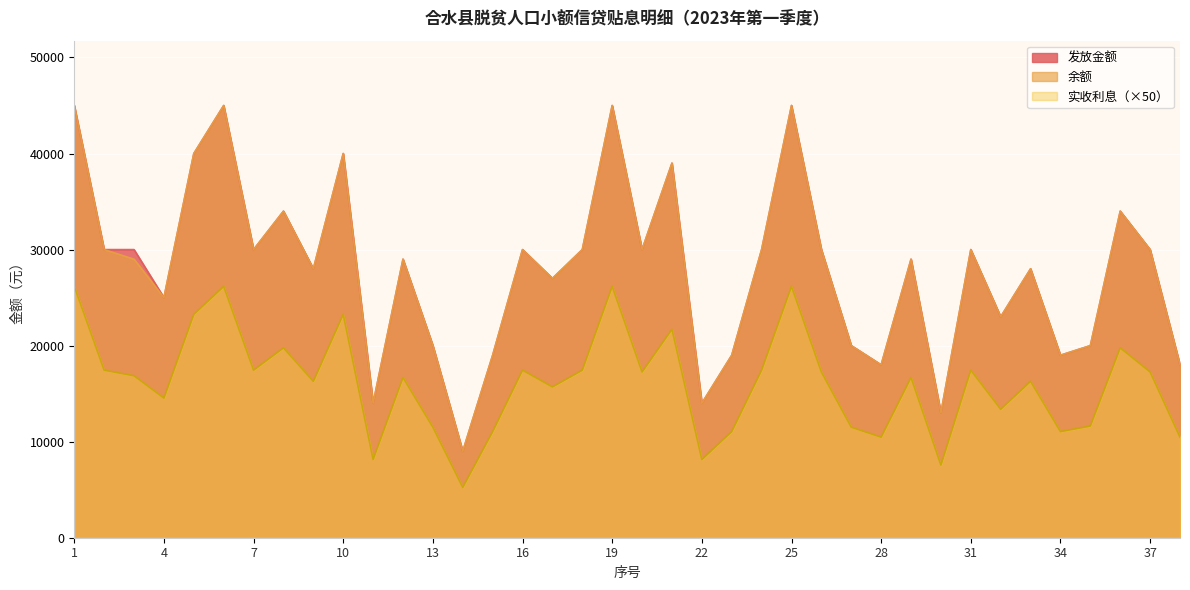

The 发放金额 series shows 30000.0 at 18. True or false?

True